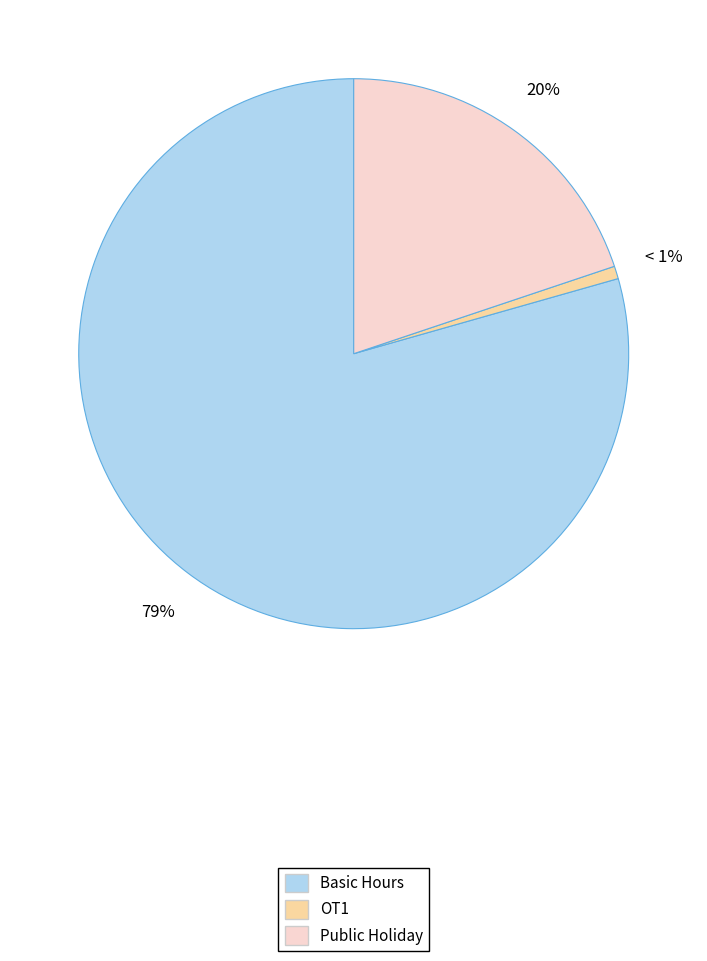

To the nearest percent, what percentage of the pie is OT1?

1%